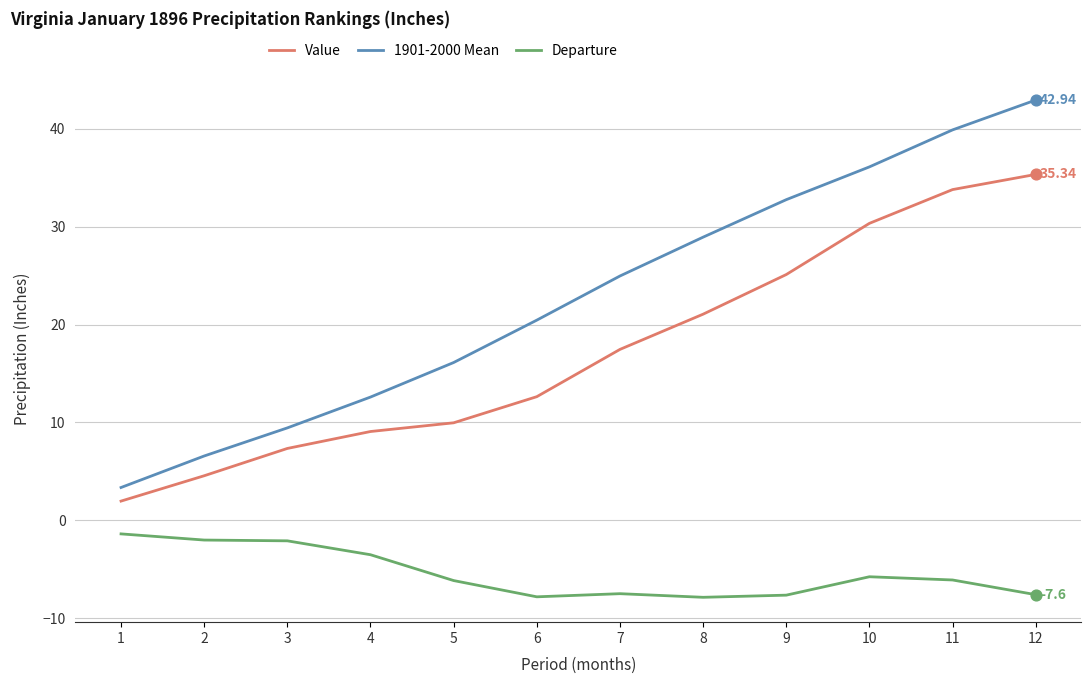

Which series has the largest total across all categories?

1901-2000 Mean